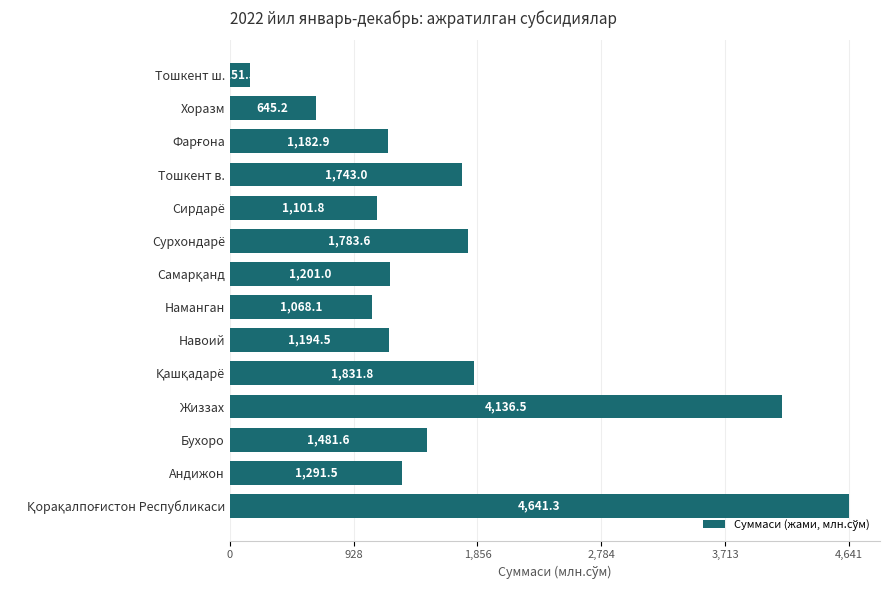

What is the minimum value shown in the chart?

151.5